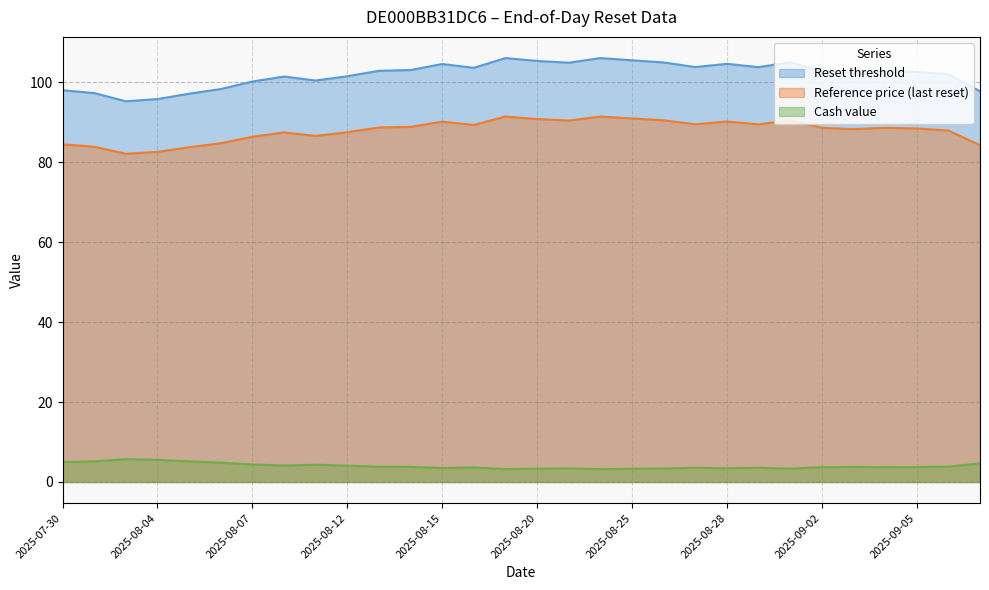

What is the maximum value shown in the chart?

106.0